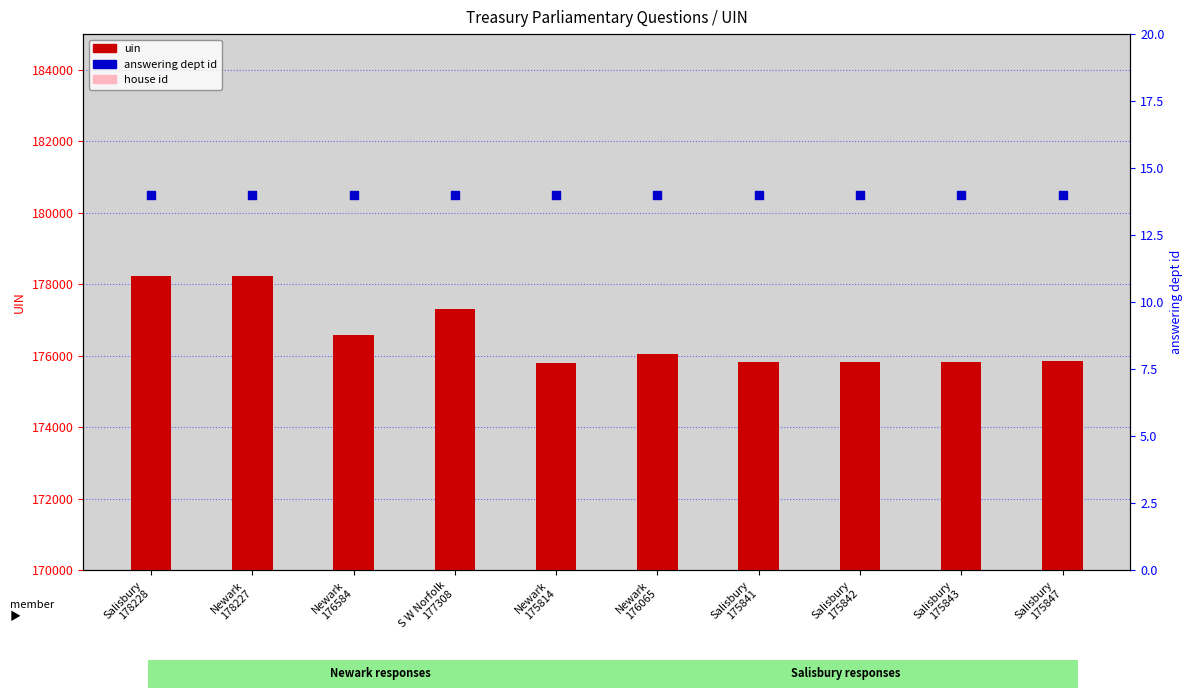

What are all the series names shown in the legend?

uin, house id, answering dept id